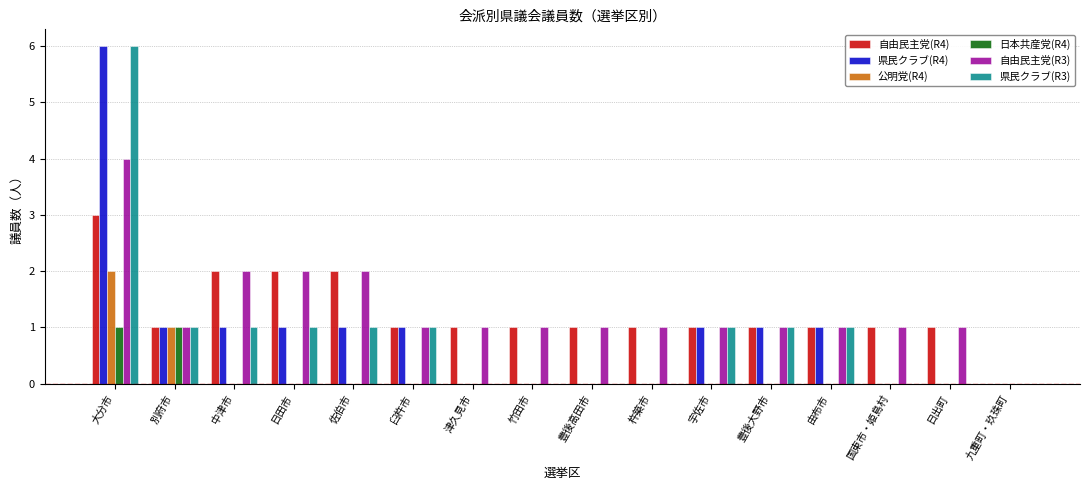

Is it true that 日本共産党(R4) equals -1 at 由布市?

False